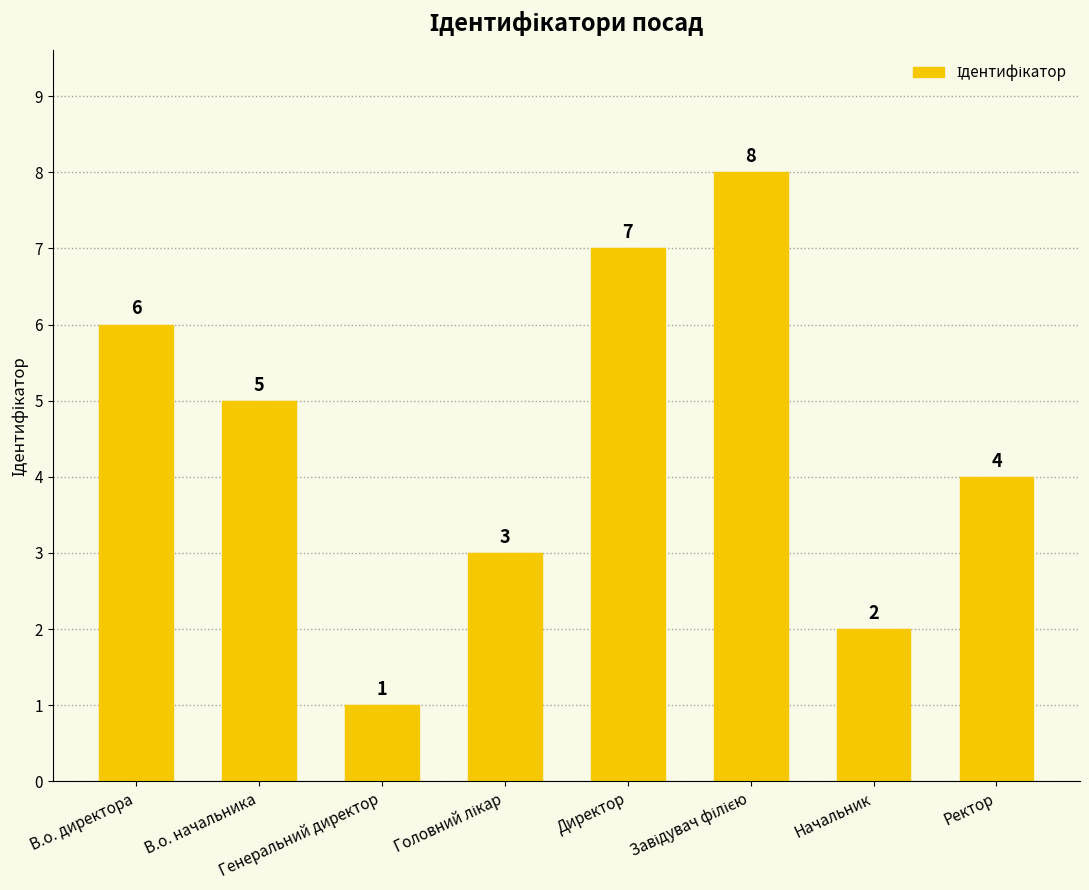

How many values are between 3 and 7?

5